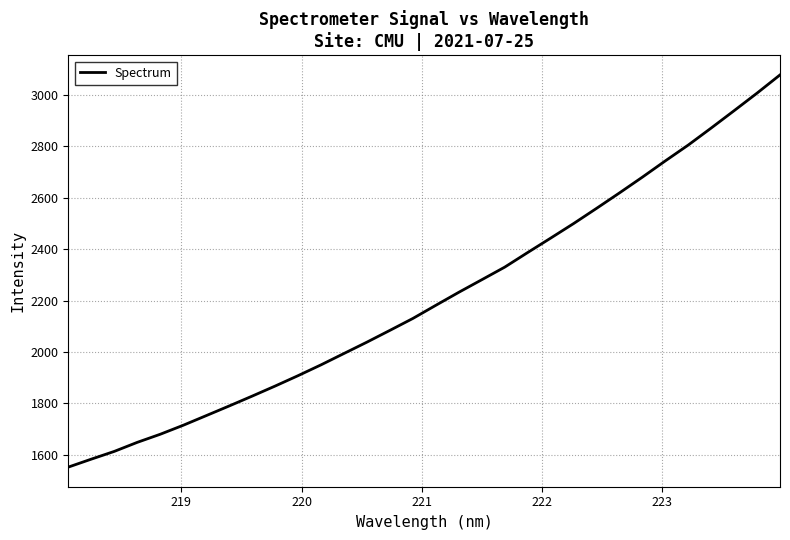

What is the greatest value displayed?

3078.7